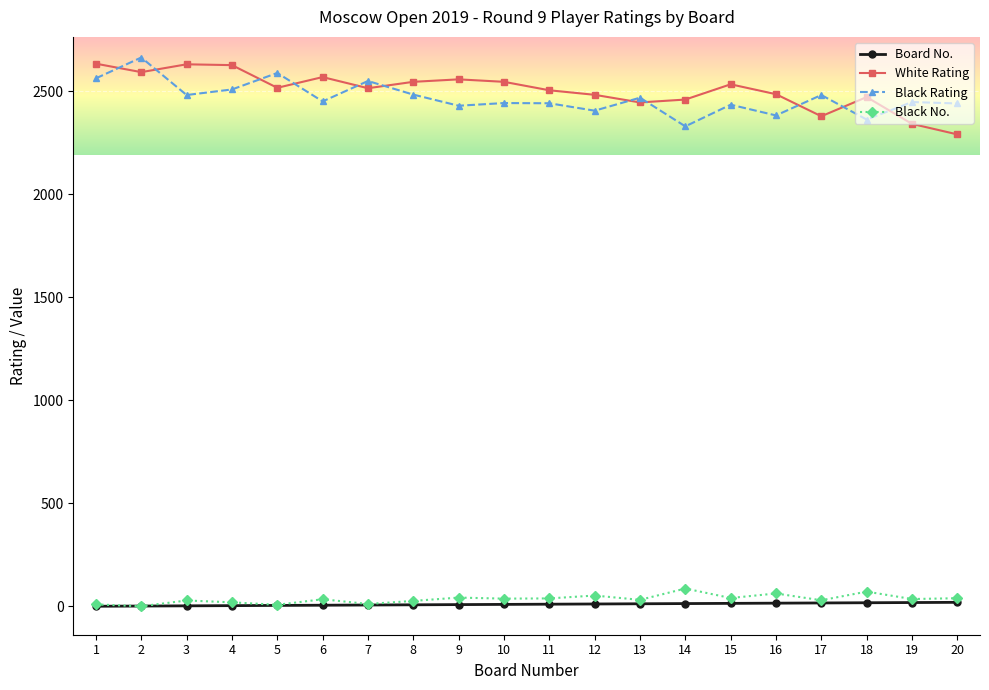

True or false: Black No. and Black Rating intersect in this chart.

False